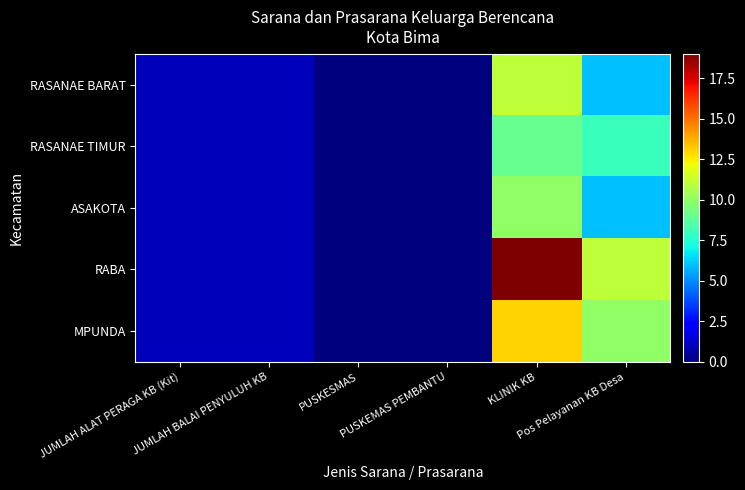

Which has a higher value, KLINIK KB or JUMLAH BALAI PENYULUH KB?

KLINIK KB